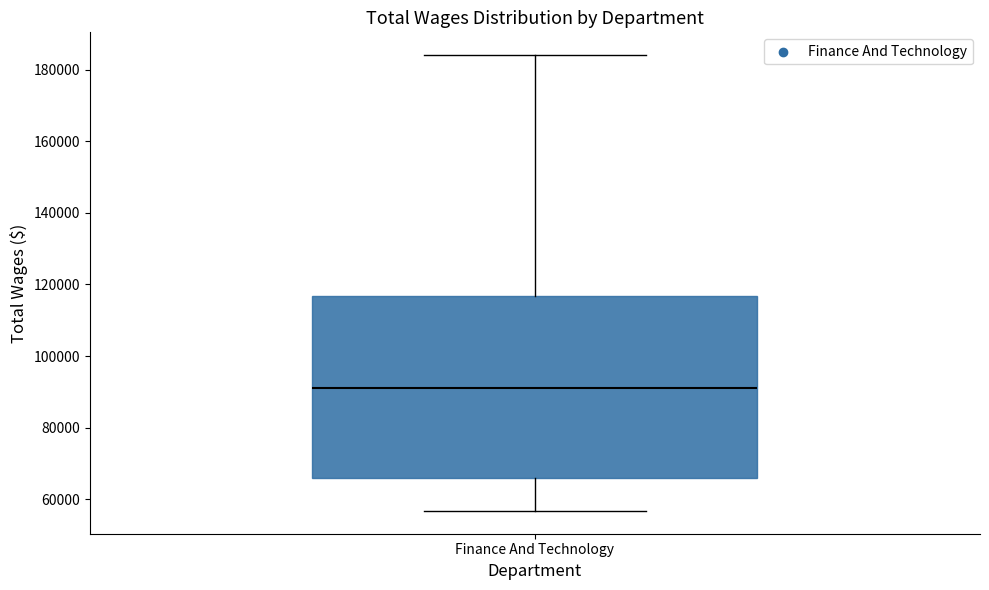

Read this box plot against the y-axis: the position of the median line, the range covered by the box, and the ends of both whiskers. The values are not printed on the chart, so give them approximately, as read against the axis.

median 92000, box 66000 to 116000, whiskers 56000 to 184000